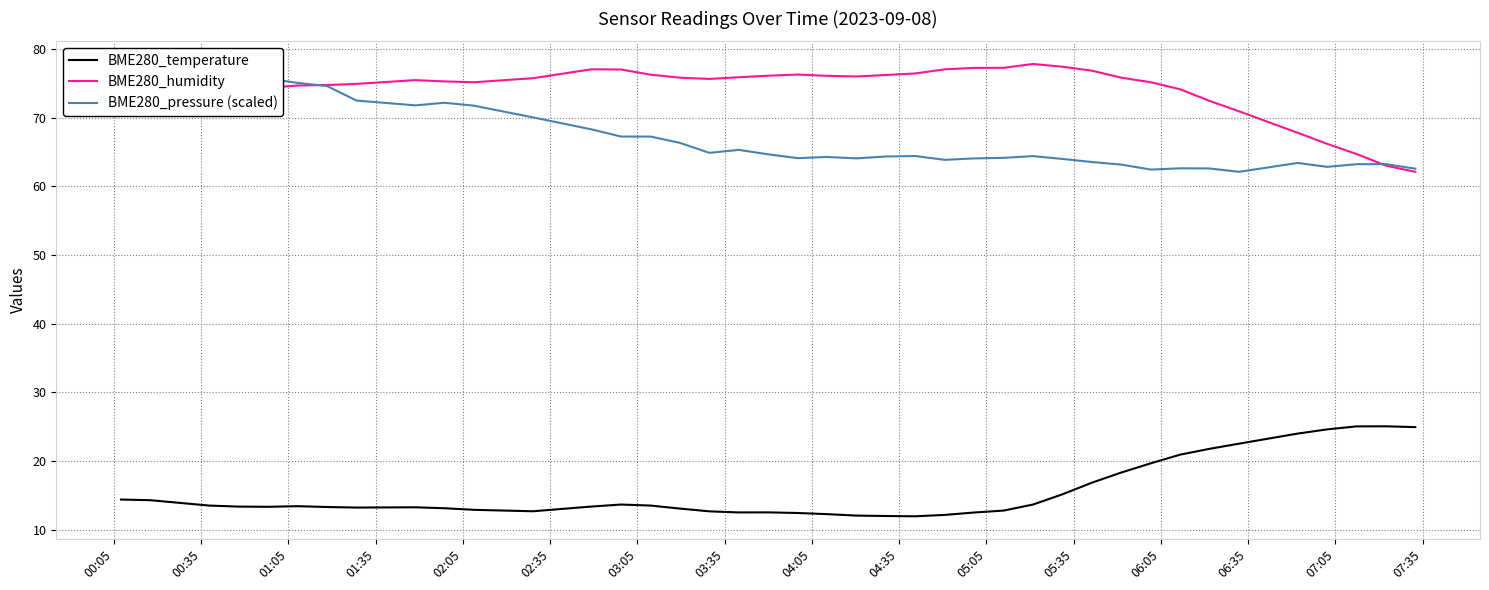

What are all the series names shown in the legend?

BME280_temperature, BME280_humidity, BME280_pressure (scaled)